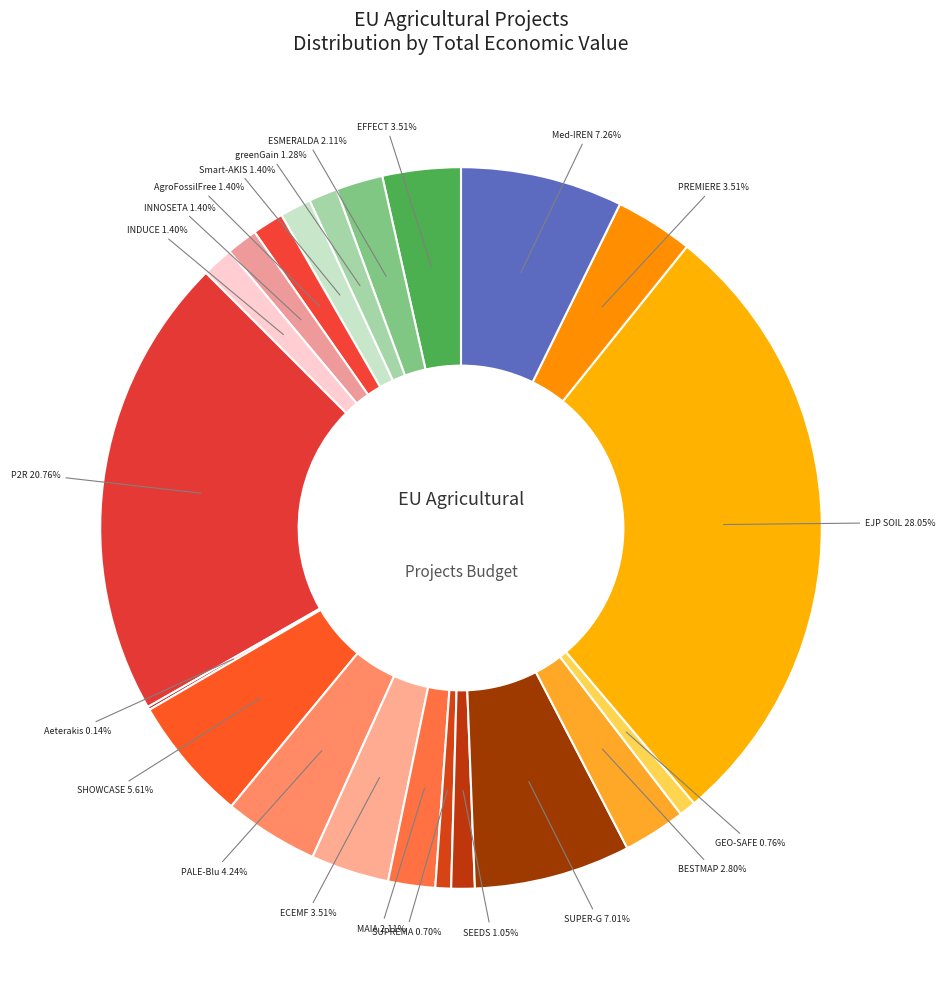

Is there any slice that represents more than half of the pie?

No